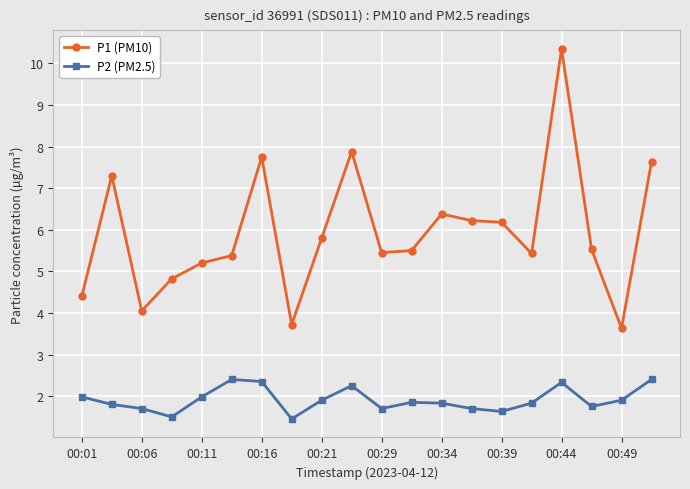

True or false: P1 (PM10) and P2 (PM2.5) intersect in this chart.

False